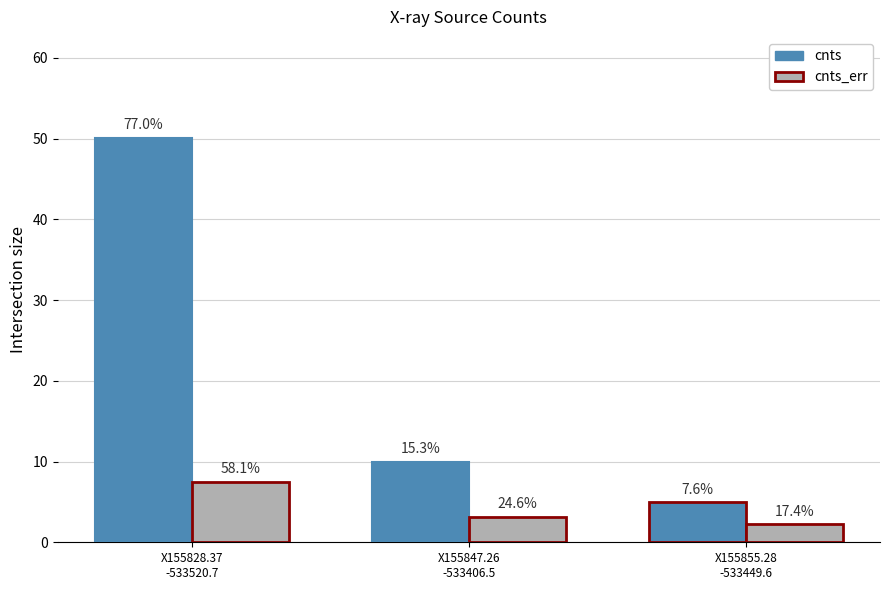

What are all the series names shown in the legend?

cnts, cnts_err